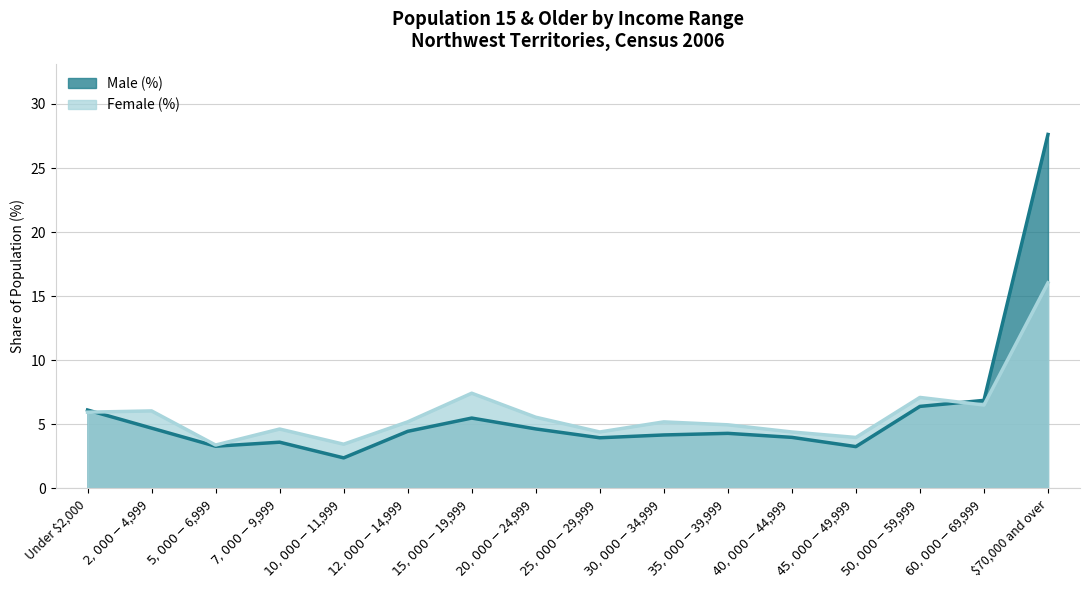

What is the sum of the Male (%) values at $10,000-$11,999 and $7,000-$9,999?

6.0